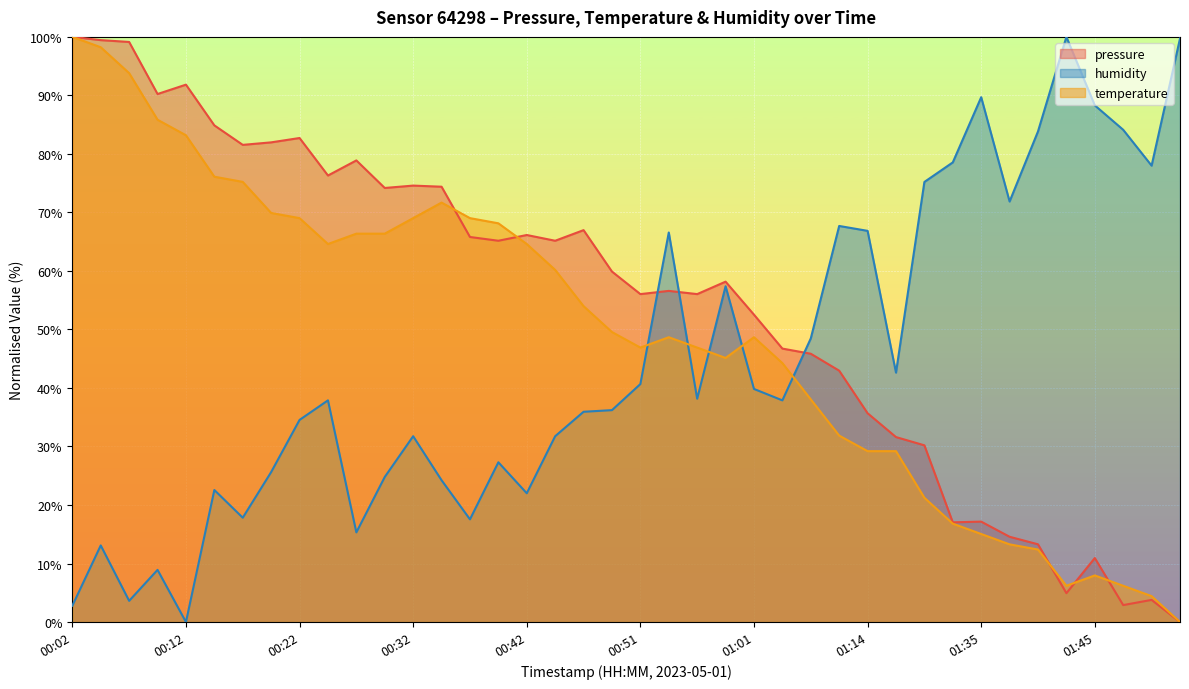

What is the total value across all series at 01:33?

112.4